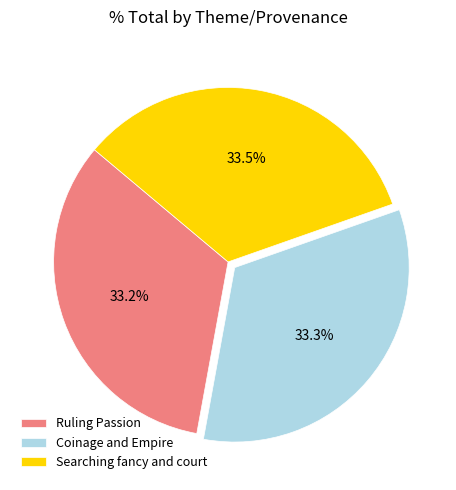

To the nearest percent, what portion does Coinage and Empire represent?

33%